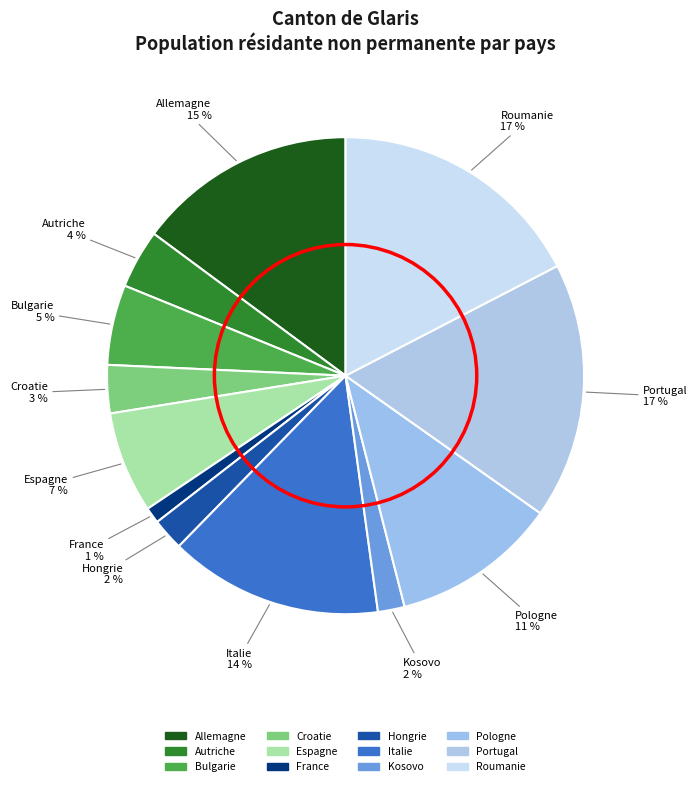

Count the number of slices in the pie.

12